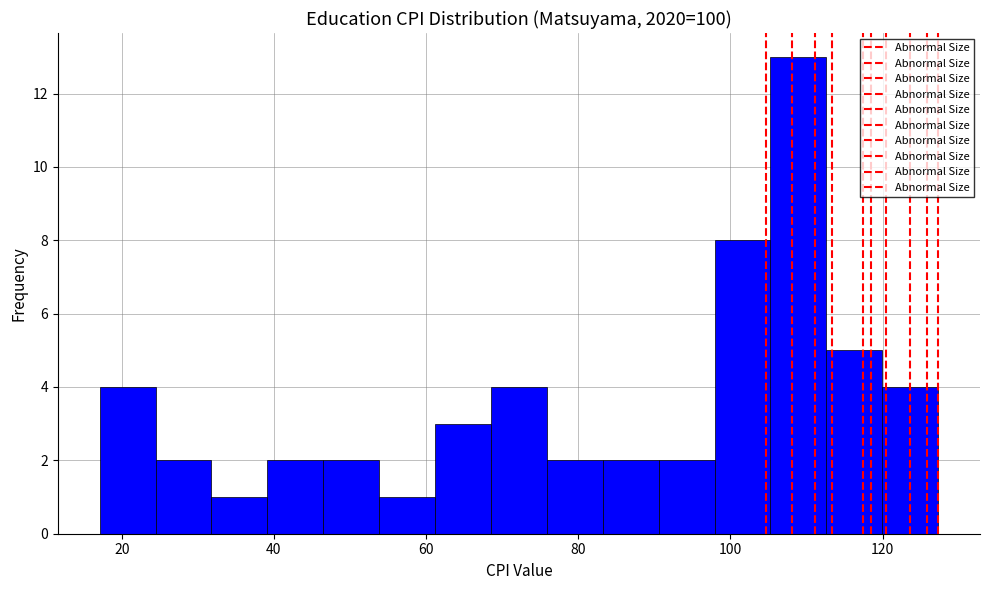

Around what value on the x-axis is the tallest bar? Give the approximate position of its centre, as read against the axis.

108